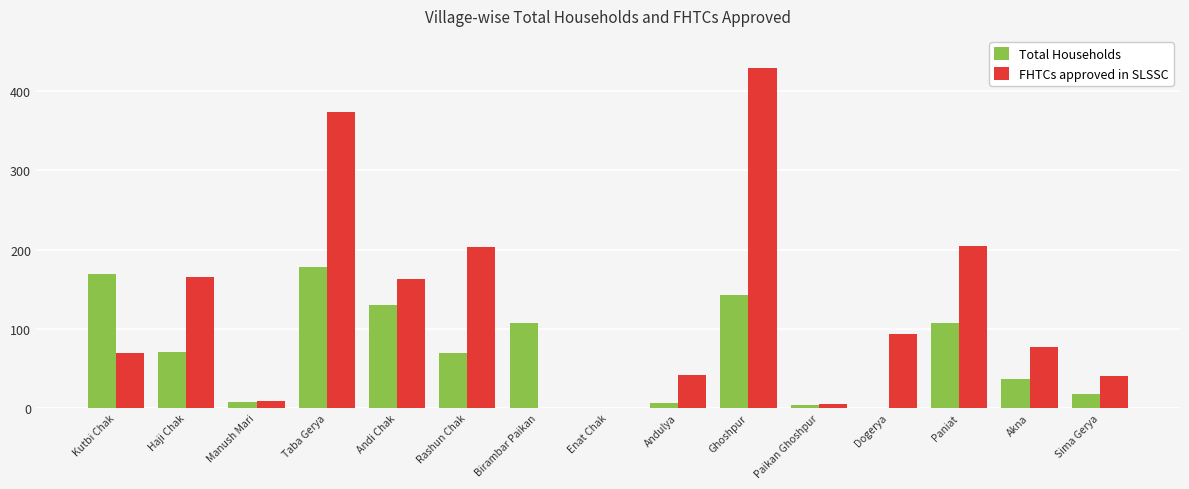

At which label does FHTCs approved in SLSSC first exceed 77?

Haji Chak